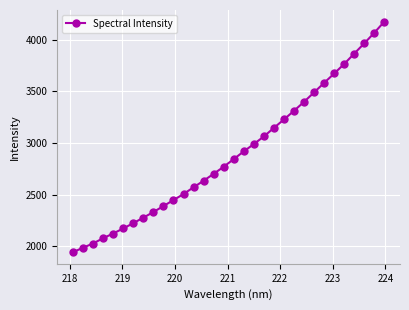

What is the sum of all values?

92677.8